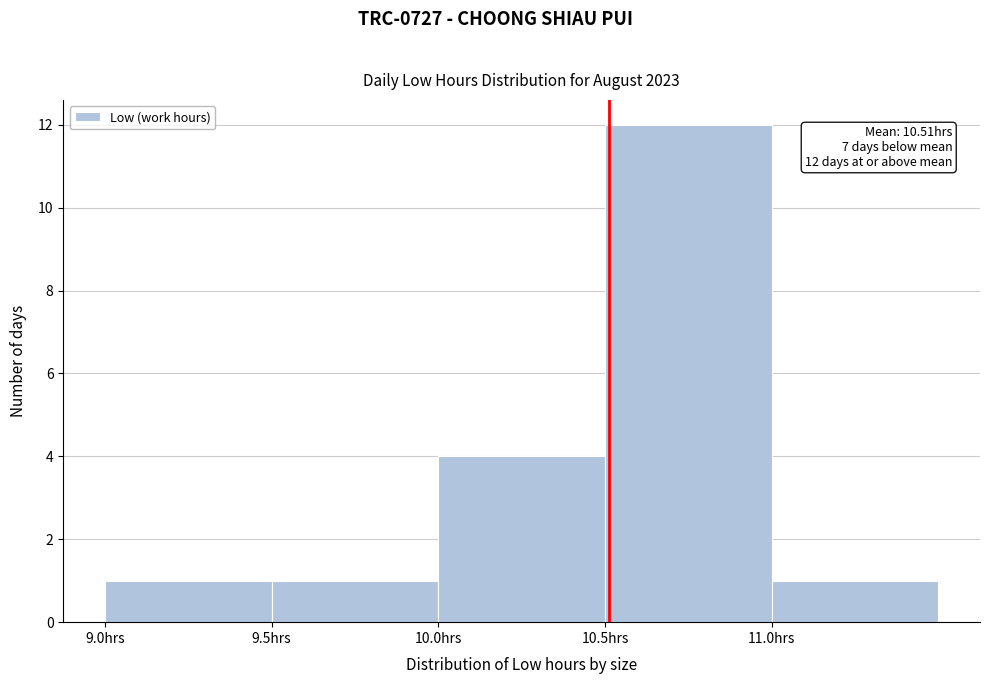

Over which range of the x-axis is the bar tallest?

10.5 to 11.0